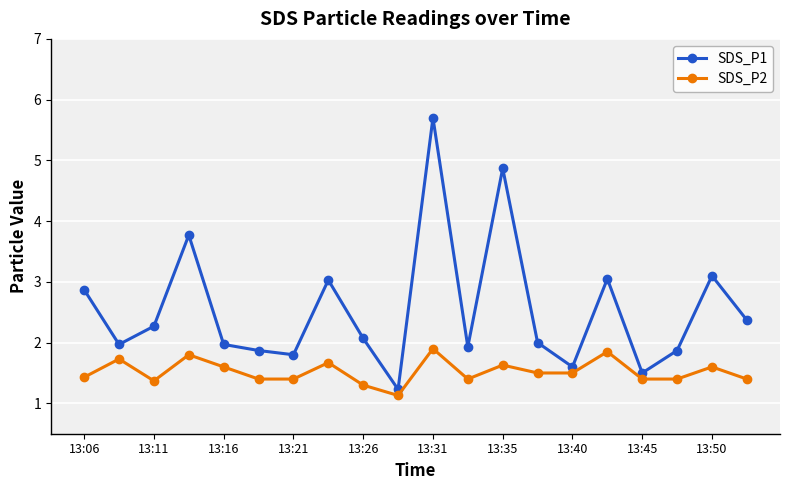

What is the smallest value displayed?

1.1